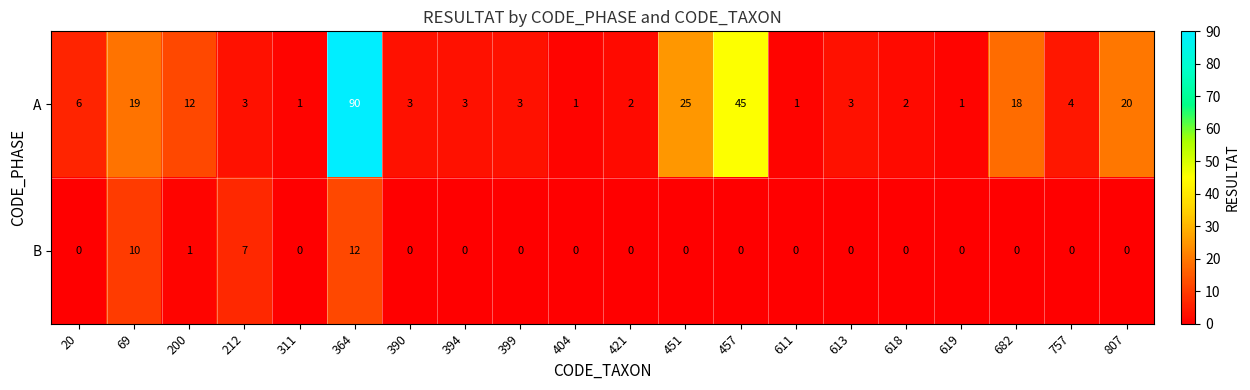

Count the number of categories in the chart.

20